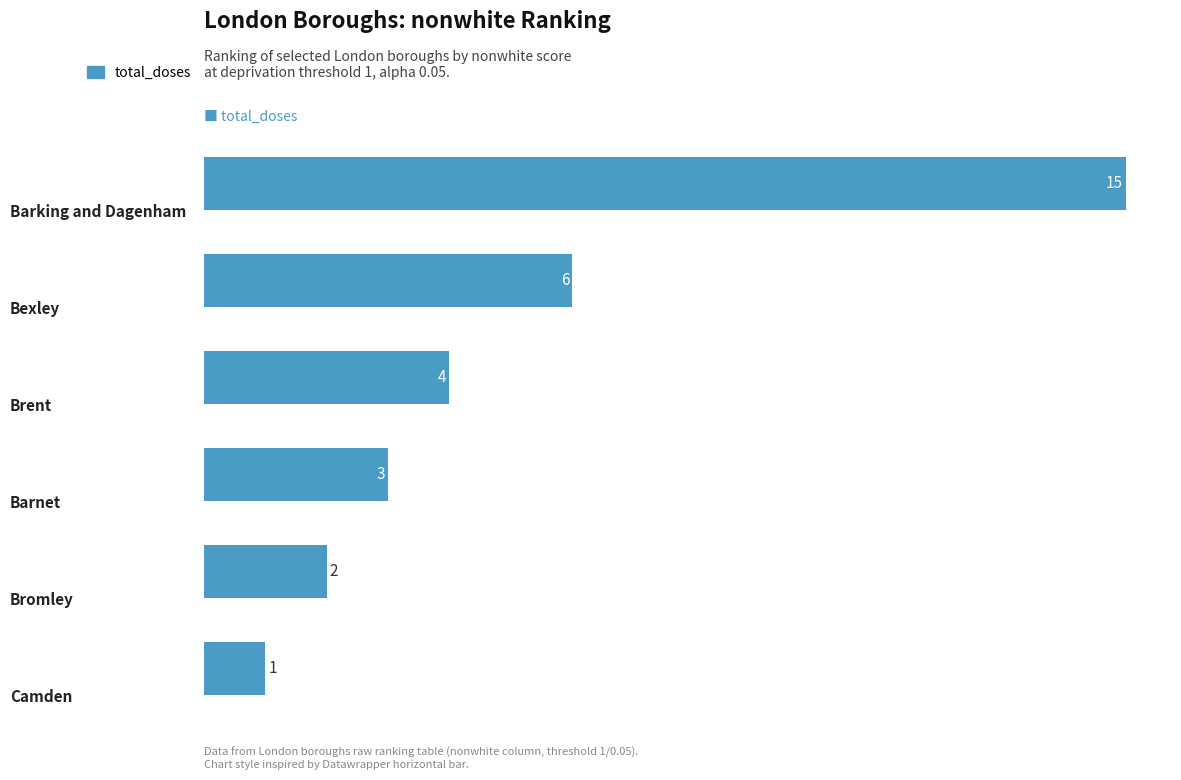

What is the difference between the second highest and minimum values?

5